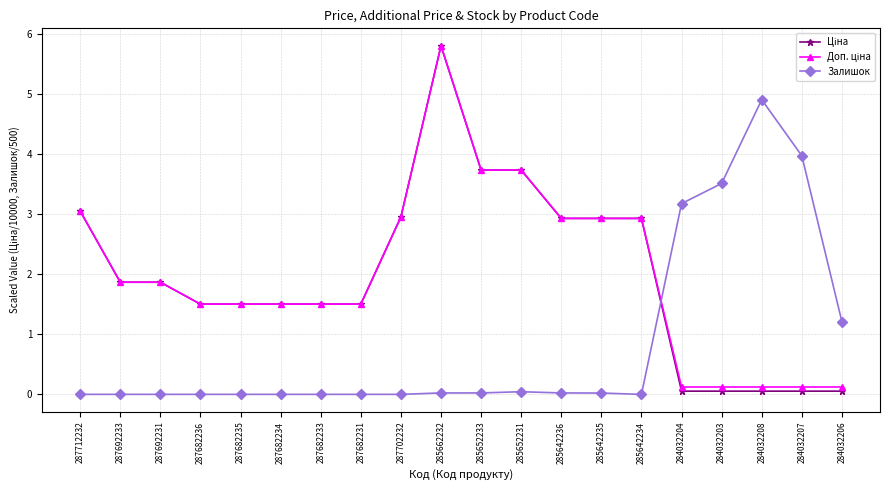

What is the difference between the highest and lowest values at 287682234?

1.5